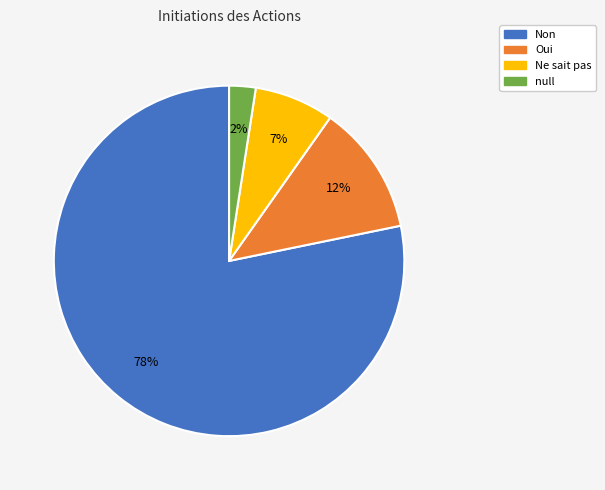

How many slices are in this pie chart?

4